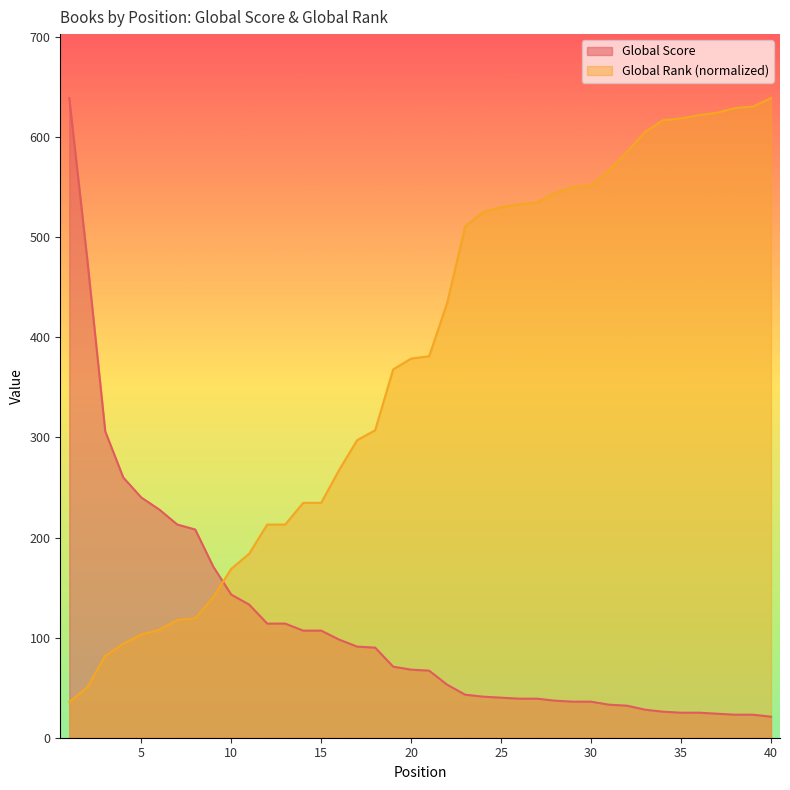

Read the Global Rank (scaled) value at 39.

630.6